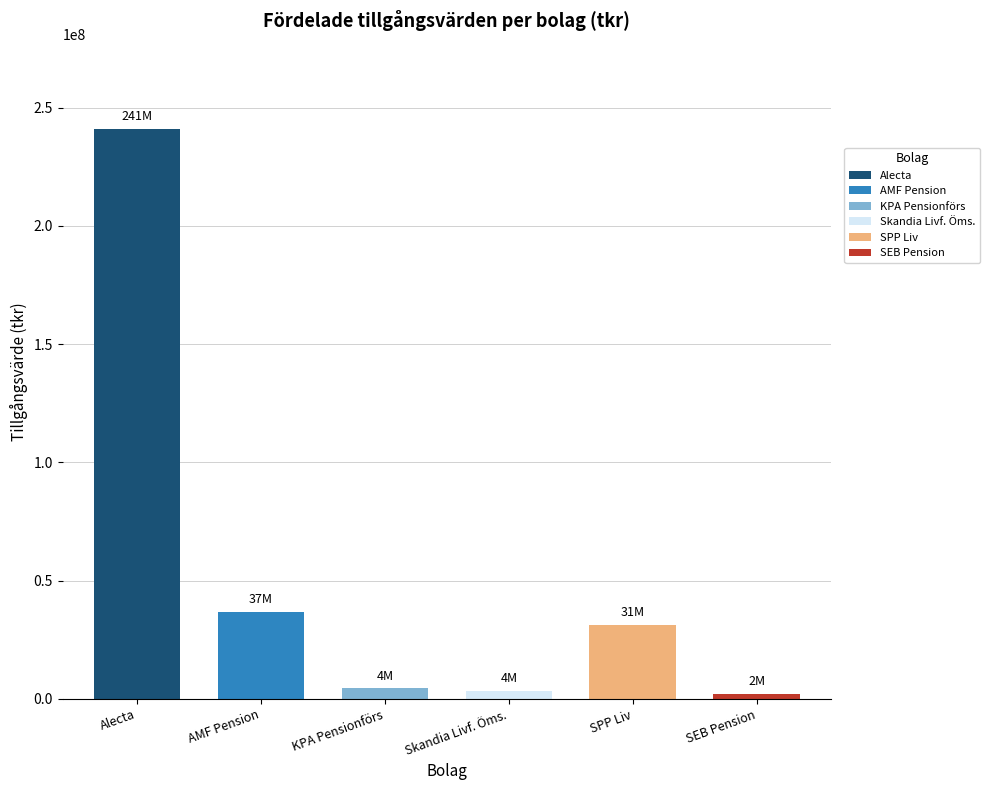

What is the average value of the SEB Pension series?

2122833